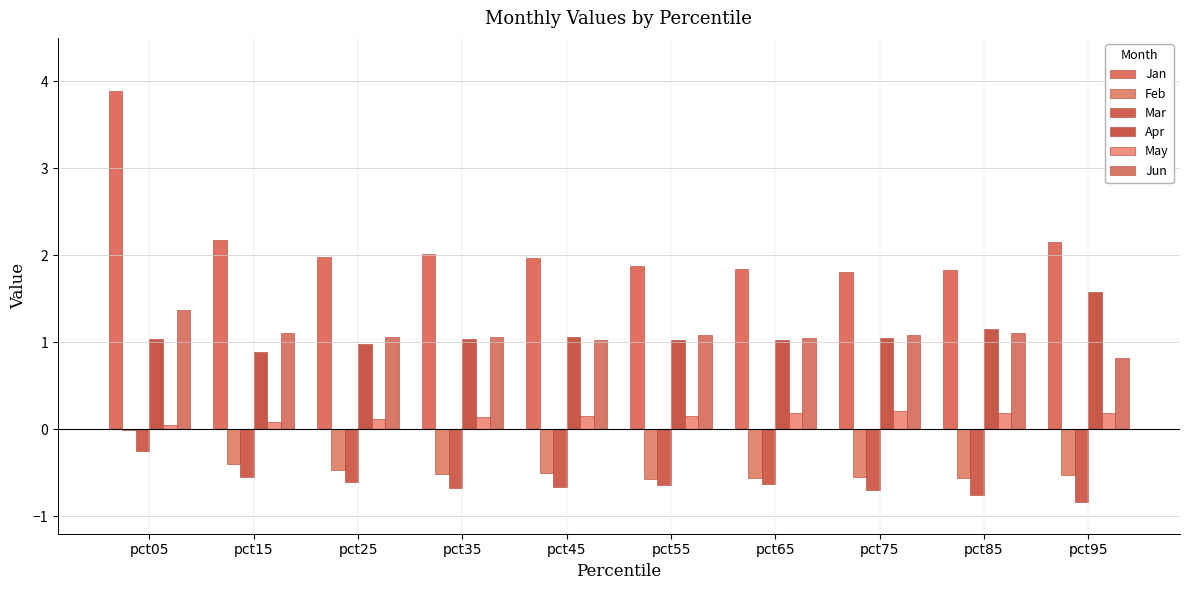

Between pct15 and pct95, which series saw the biggest shift?

Apr